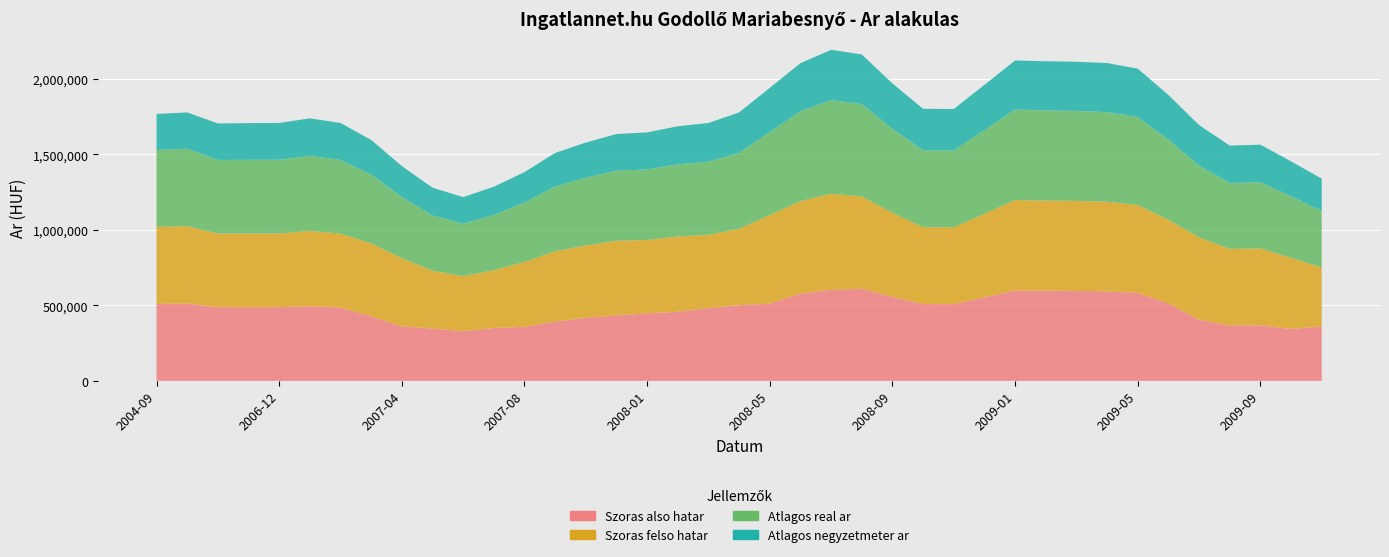

Reading left to right, extract all data points from this chart.

Szoras also hatar: 2004-09=509348	2004-10=512111	2006-10=487268	2006-11=487719	2006-12=487772	2007-01=494333	2007-02=485358	2007-03=427591	2007-04=361168	2007-05=346748	2007-06=328805	2007-07=349938	2007-08=357998	2007-10=393162	2007-11=417087	2007-12=432717	2008-01=446530	2008-02=457794	2008-03=481871	2008-04=501495	2008-05=511205	2008-06=577727	2008-07=602345	2008-08=610318	2008-09=555888	2008-10=508478	2008-11=508014	2008-12=552852	2009-01=598378	2009-02=596570	2009-03=595490	2009-04=592630	2009-05=581756	2009-06=512505	2009-07=404646	2009-08=366412	2009-09=367969	2009-10=343185	2009-11=361635
Szoras felso hatar: 2004-09=509348	2004-10=512111	2006-10=487268	2006-11=487719	2006-12=487772	2007-01=498373	2007-02=489398	2007-03=482535	2007-04=450150	2007-05=382610	2007-06=364667	2007-07=382394	2007-08=428928	2007-10=464560	2007-11=479113	2007-12=494743	2008-01=486196	2008-02=497460	2008-03=485001	2008-04=504625	2008-05=586127	2008-06=611437	2008-07=636055	2008-08=610318	2008-09=555888	2008-10=508478	2008-11=508014	2008-12=552852	2009-01=598378	2009-02=596570	2009-03=595490	2009-04=592630	2009-05=581756	2009-06=552535	2009-07=544926	2009-08=506692	2009-09=508249	2009-10=471091	2009-11=388365
Atlagos real ar: 2004-09=509348	2004-10=512111	2006-10=487268	2006-11=487719	2006-12=487772	2007-01=496353	2007-02=487378	2007-03=455063	2007-04=405659	2007-05=364679	2007-06=346736	2007-07=366166	2007-08=393463	2007-10=428861	2007-11=448100	2007-12=463730	2008-01=466363	2008-02=477627	2008-03=483436	2008-04=503060	2008-05=548666	2008-06=594582	2008-07=619200	2008-08=610318	2008-09=555888	2008-10=508478	2008-11=508014	2008-12=552852	2009-01=598378	2009-02=596570	2009-03=595490	2009-04=592630	2009-05=581756	2009-06=532520	2009-07=474786	2009-08=436552	2009-09=438109	2009-10=407138	2009-11=375000
Atlagos negyzetmeter ar: 2004-09=238154	2004-10=239952	2006-10=241388	2006-11=242414	2006-12=243404	2007-01=248095	2007-02=244411	2007-03=229030	2007-04=204566	2007-05=184261	2007-06=175880	2007-07=186218	2007-08=200942	2007-10=221703	2007-11=232829	2007-12=242248	2008-01=244929	2008-02=251788	2008-03=255965	2008-04=267349	2008-05=292941	2008-06=318533	2008-07=332945	2008-08=328973	2008-09=300000	2008-10=275000	2008-11=275000	2008-12=300000	2009-01=325000	2009-02=325000	2009-03=325000	2009-04=325000	2009-05=320282	2009-06=294315	2009-07=268347	2009-08=247097	2009-09=248555	2009-10=231051	2009-11=213060